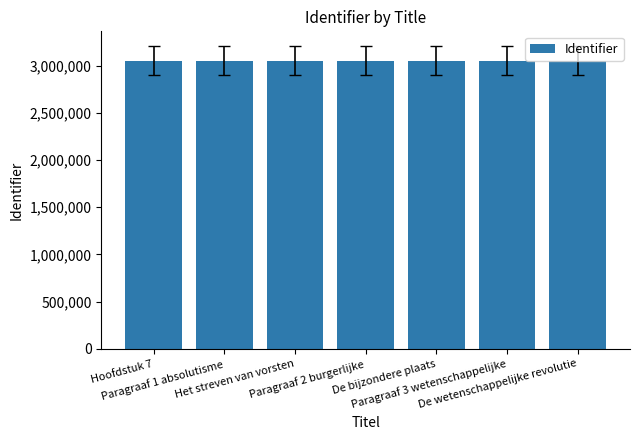

What is the change in value from Paragraaf 2 burgerlijke to De wetenschappelijke revolutie?

+45